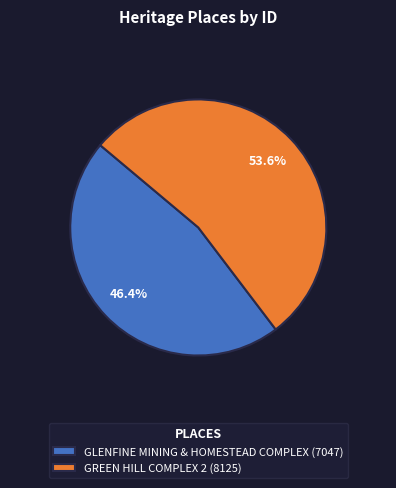

Approximately how many times larger is the value at GLENFINE MINING & HOMESTEAD COMPLEX compared to GREEN HILL COMPLEX 2?

0.9